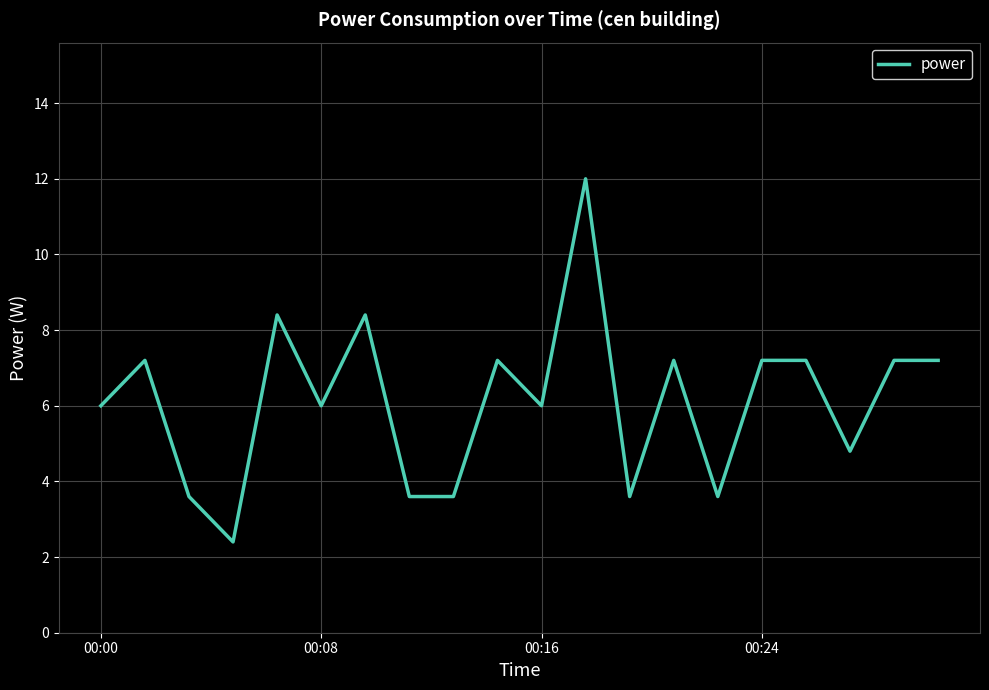

What is the greatest value displayed?

12.0